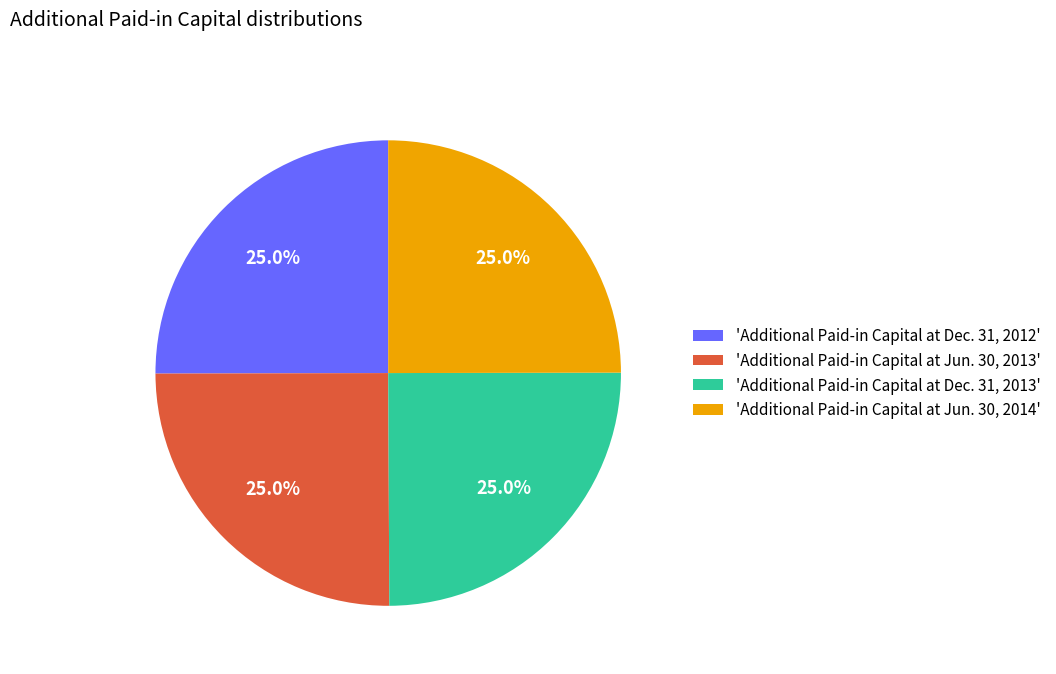

What percentage is NOT represented by 'Additional Paid-in Capital at Jun. 30, 2013'?

75.0%